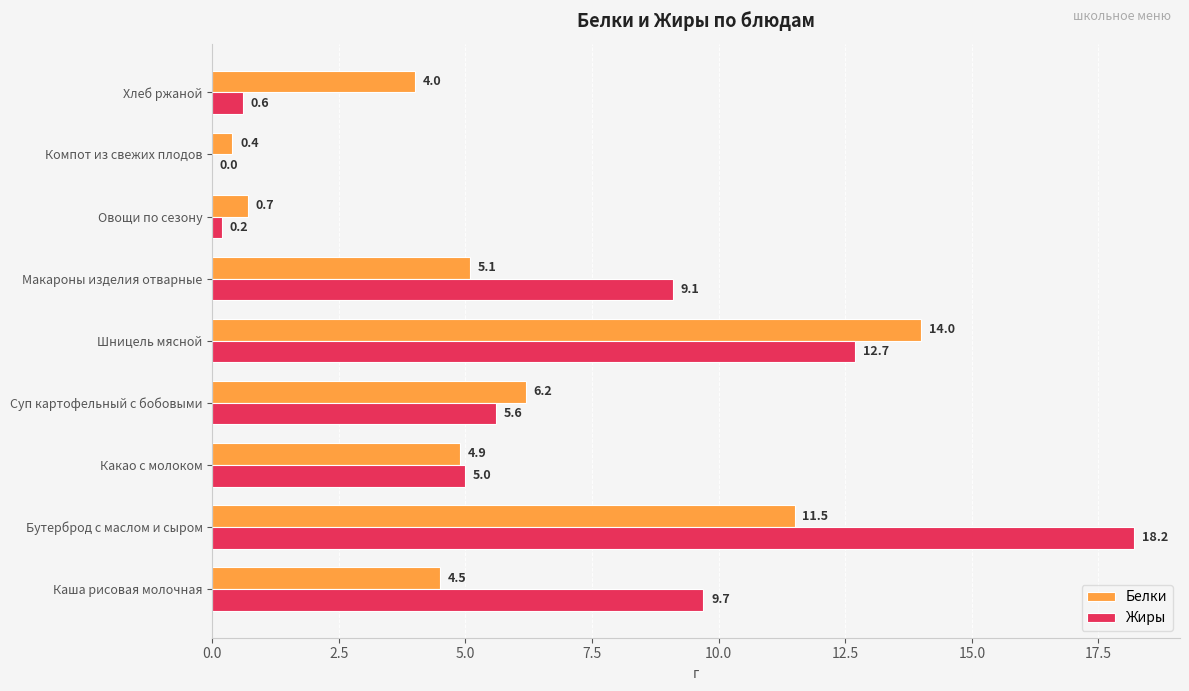

What are all the series names shown in the legend?

Белки, Жиры